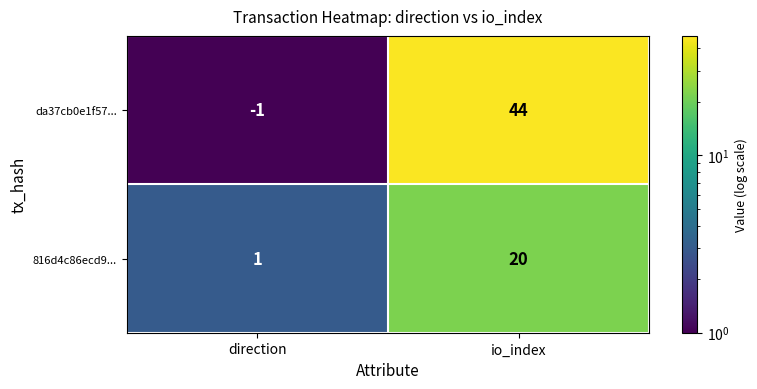

Rank the series by their average value, from highest to lowest.

da37cb0e1f57..., 816d4c86ecd9...